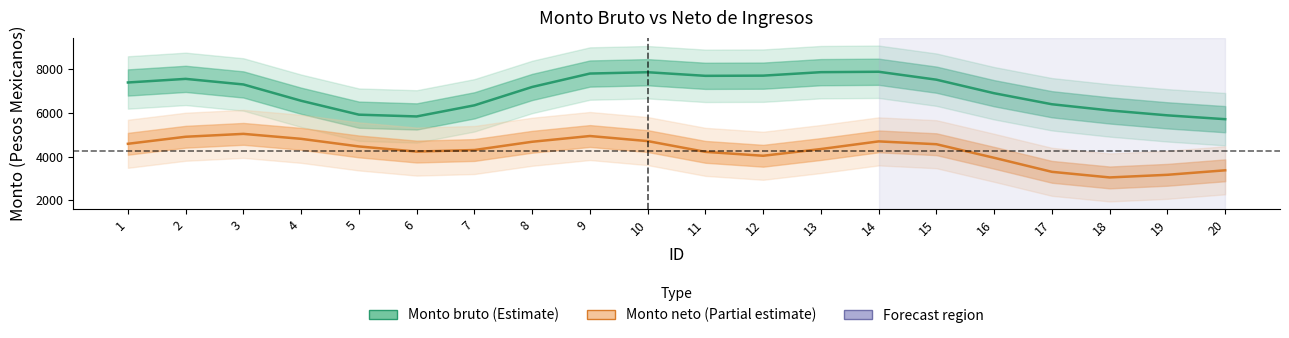

True or false: Monto bruto (Estimate) and Monto neto (Partial estimate) intersect in this chart.

False